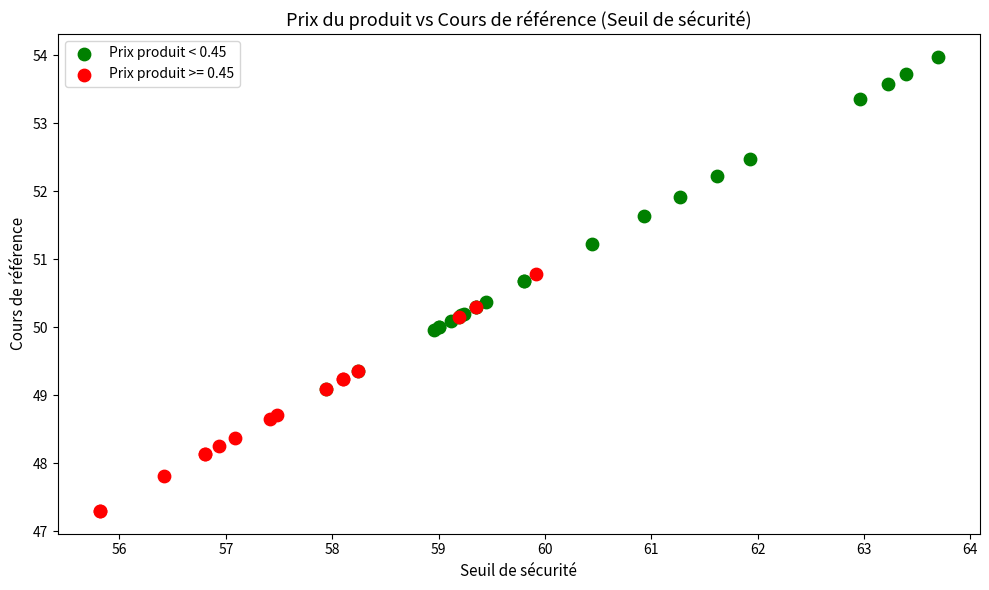

Which series contains the lowest Y value?

Prix produit >= 0.45